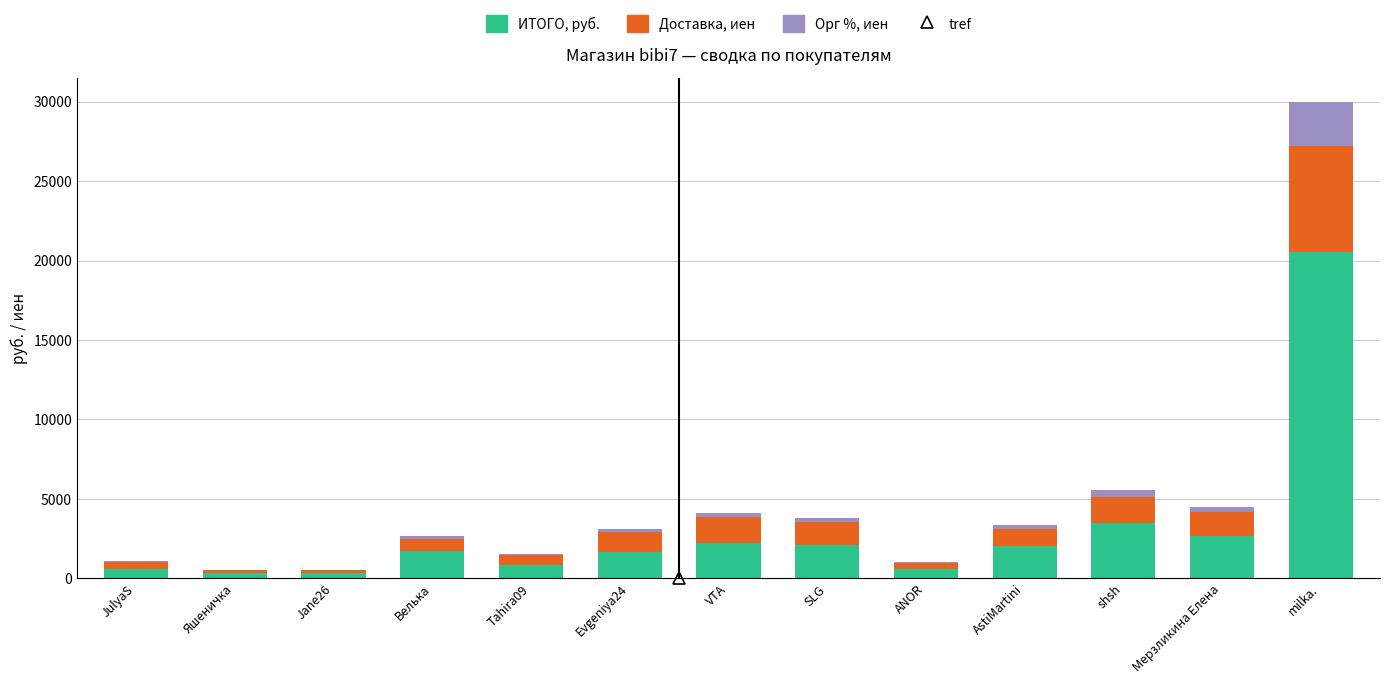

At which category is the sum across all series the highest?

milka.